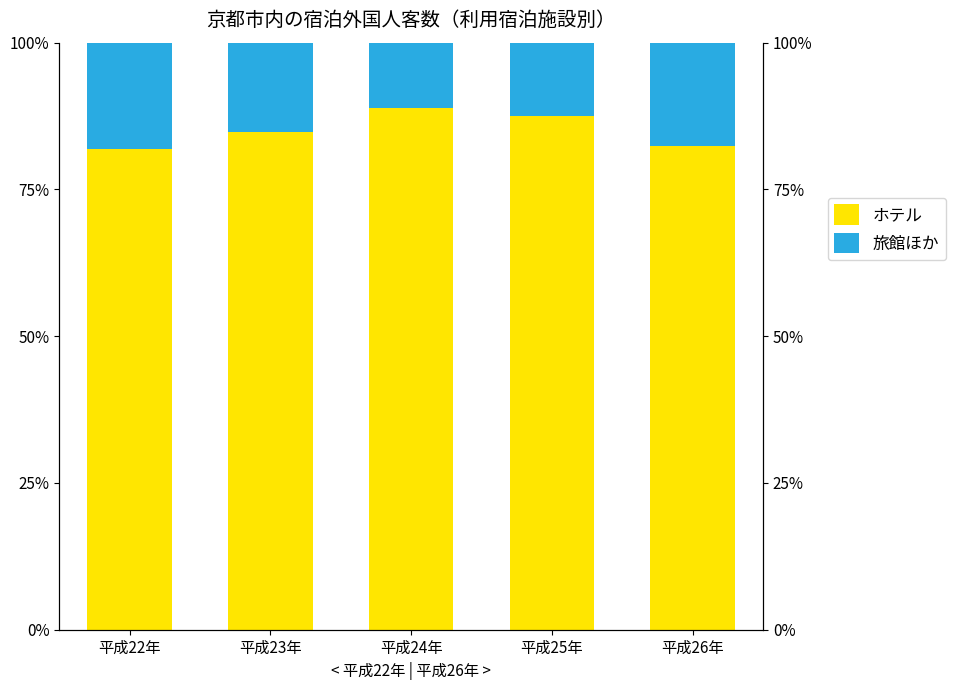

What are all the series names shown in the legend?

ホテル, 旅館ほか